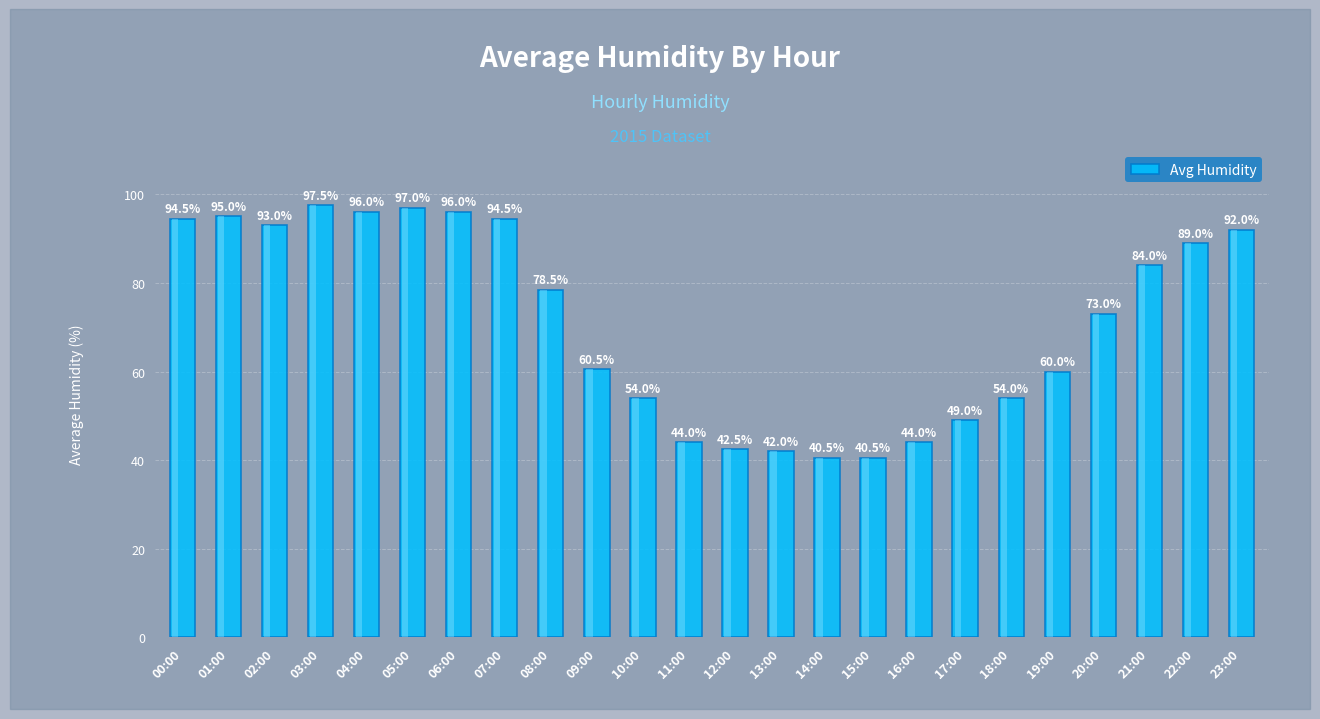

What is the difference between the second highest and second lowest values?

56.5